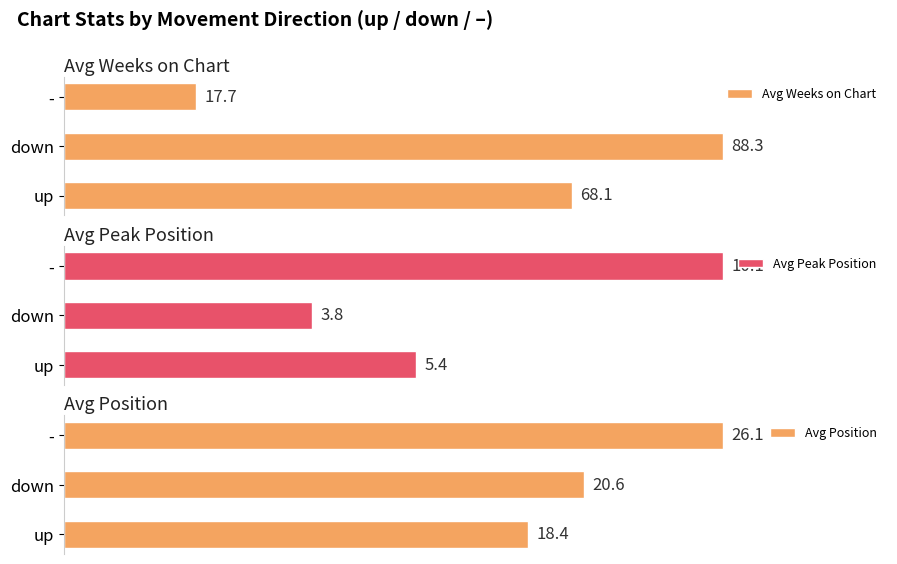

Where is Avg Weeks on Chart nearest to the value 53?

up